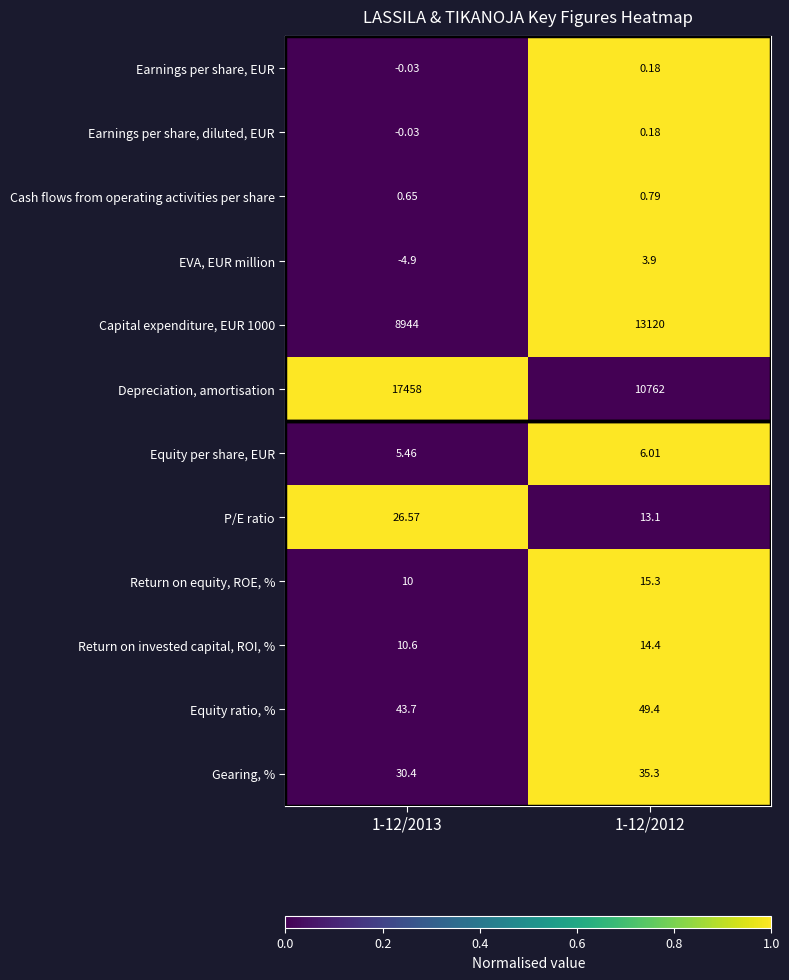

How many data points in Gearing, % are less than 35?

1